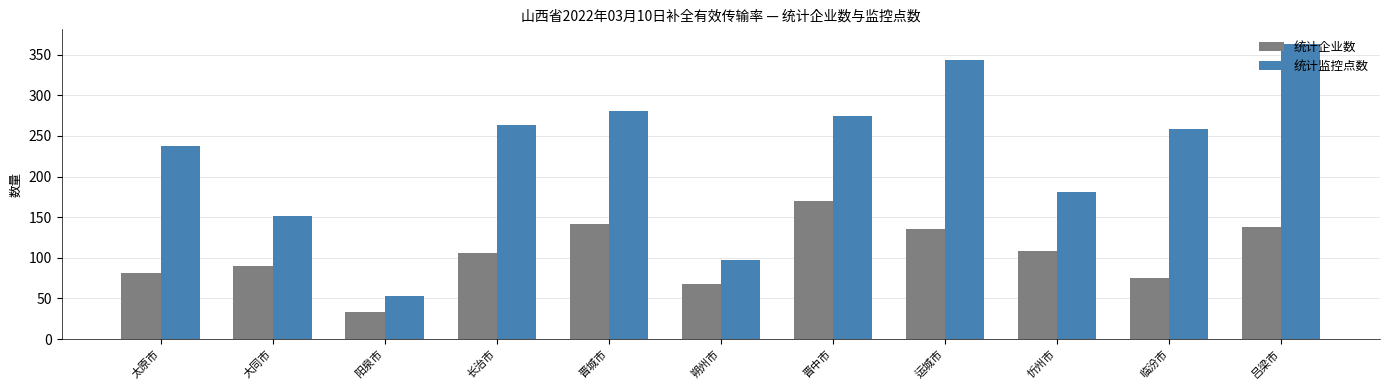

Which category has the highest value in the 统计监控点数 series?

吕梁市